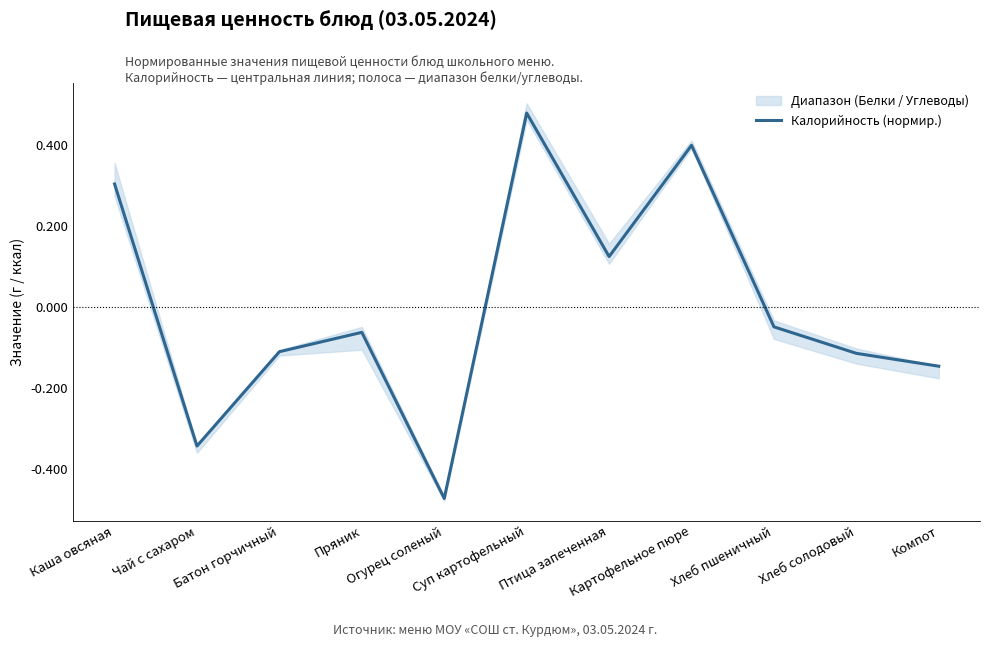

True or false: there are more than 1 points higher than both neighbors.

True